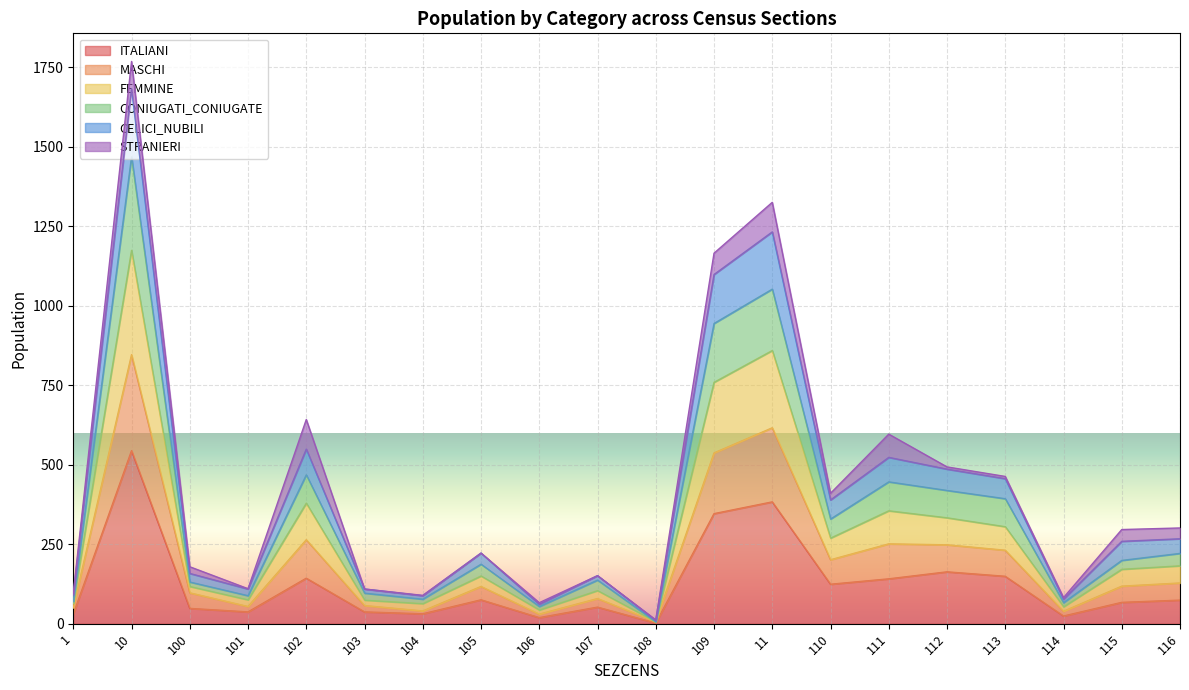

At which category is the sum across all series the highest?

10